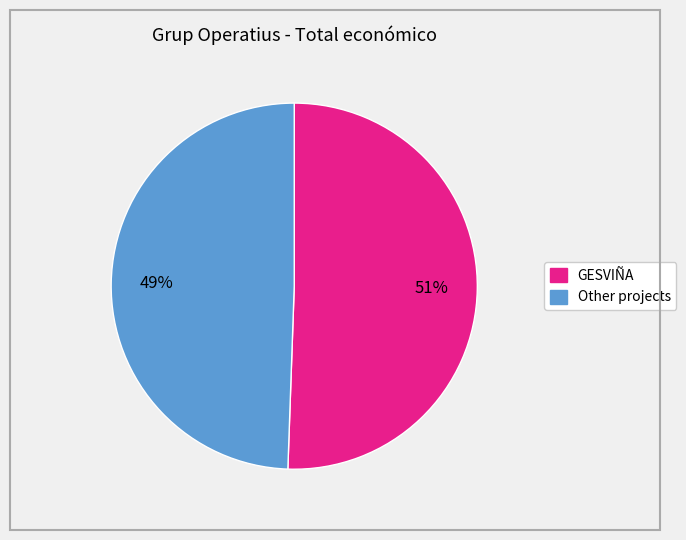

Is there a majority slice in this chart?

Yes